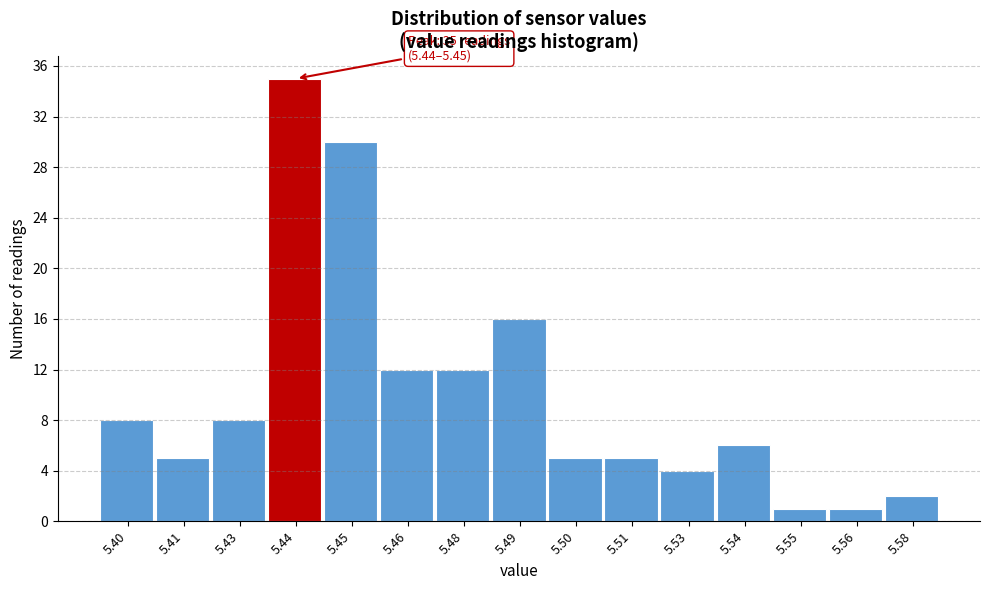

Reading left to right, list all the values displayed in this chart.

8	5	8	35	30	12	12	16	5	5	4	6	1	1	2